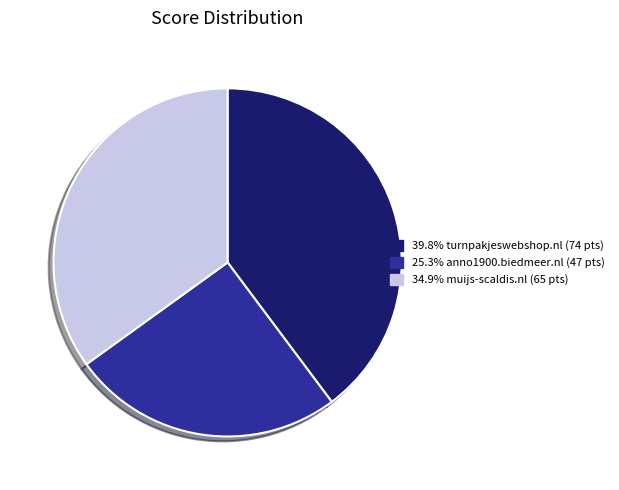

Does any single category account for the majority?

No